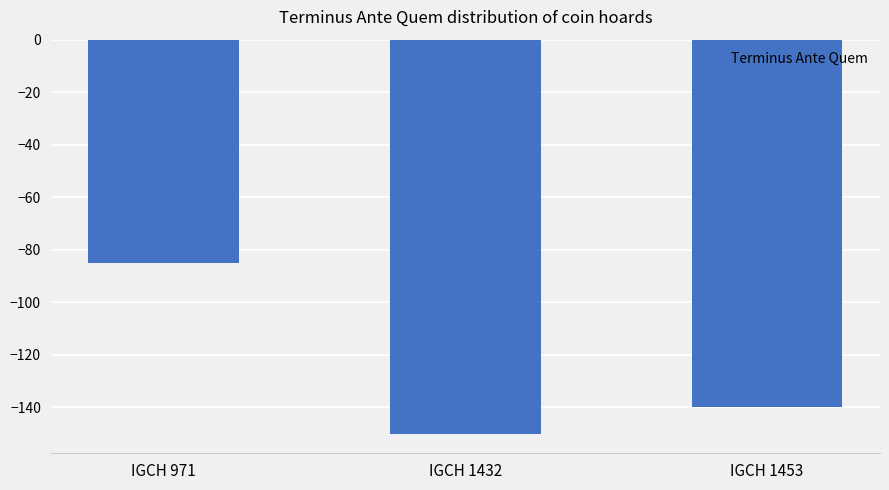

Reading left to right, list all the values displayed in this chart.

IGCH 971=-85	IGCH 1432=-150	IGCH 1453=-140